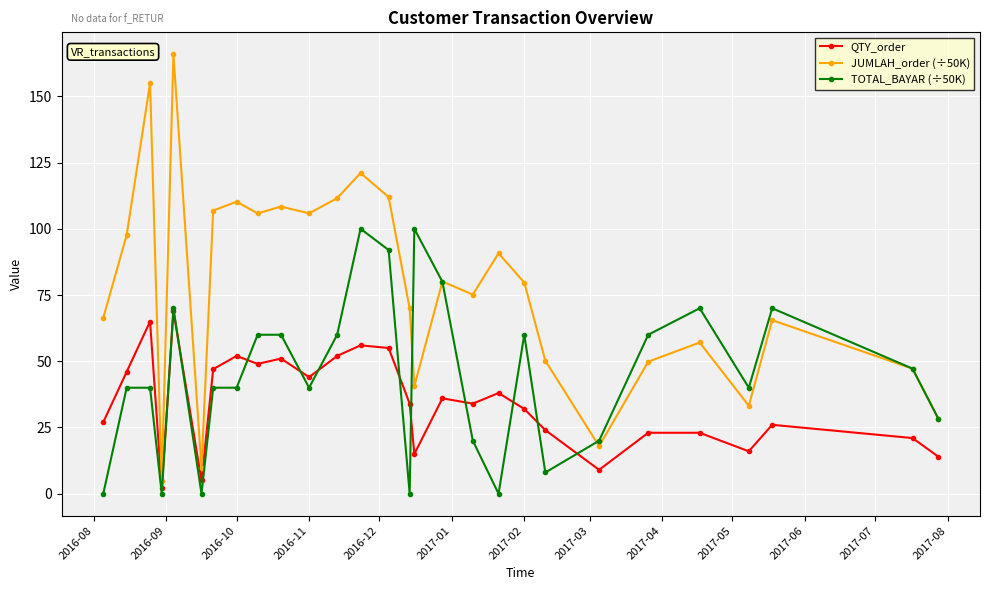

True or false: TOTAL_BAYAR (÷50K) has more than 2 points higher than both neighbors.

True